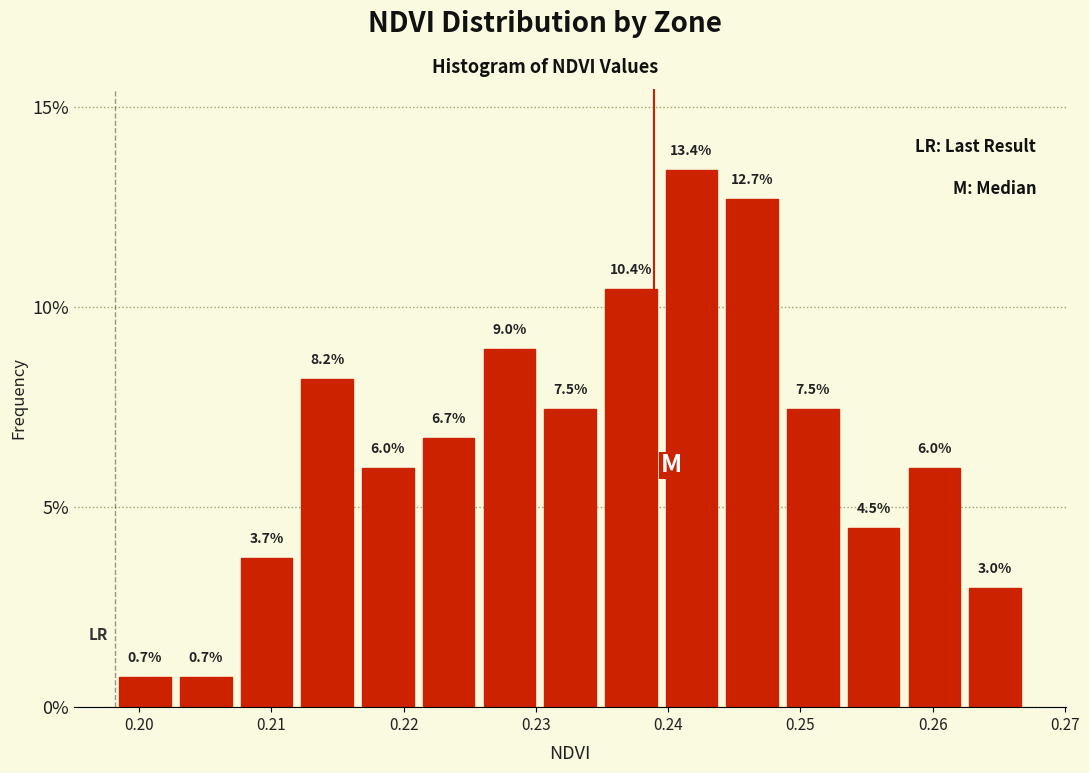

Reading left to right, transcribe this chart: for each bar, give the range it covers on the x-axis and its height. The bar edges are not printed on the chart, so give them approximately, as read against the axis.

0.198 to 0.203: 0.7
0.203 to 0.207: 0.7
0.207 to 0.212: 3.7
0.212 to 0.217: 8.2
0.217 to 0.221: 6.0
0.221 to 0.226: 6.7
0.226 to 0.230: 9.0
0.230 to 0.235: 7.5
0.235 to 0.239: 10.4
0.239 to 0.244: 13.4
0.244 to 0.249: 12.7
0.249 to 0.253: 7.5
0.253 to 0.258: 4.5
0.258 to 0.262: 6.0
0.262 to 0.267: 3.0